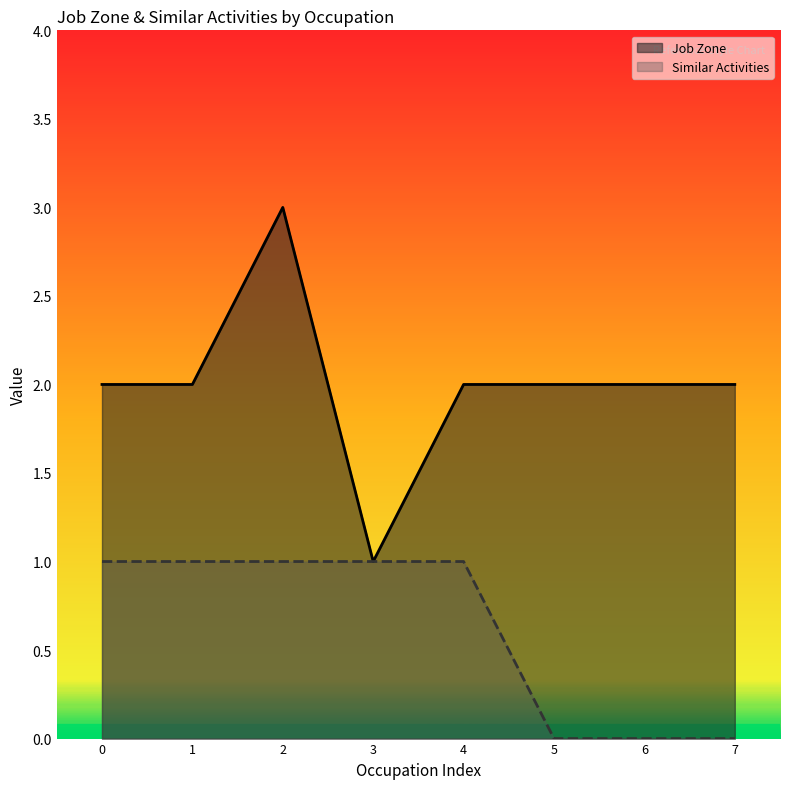

Which series has the largest range (max minus min)?

Job Zone